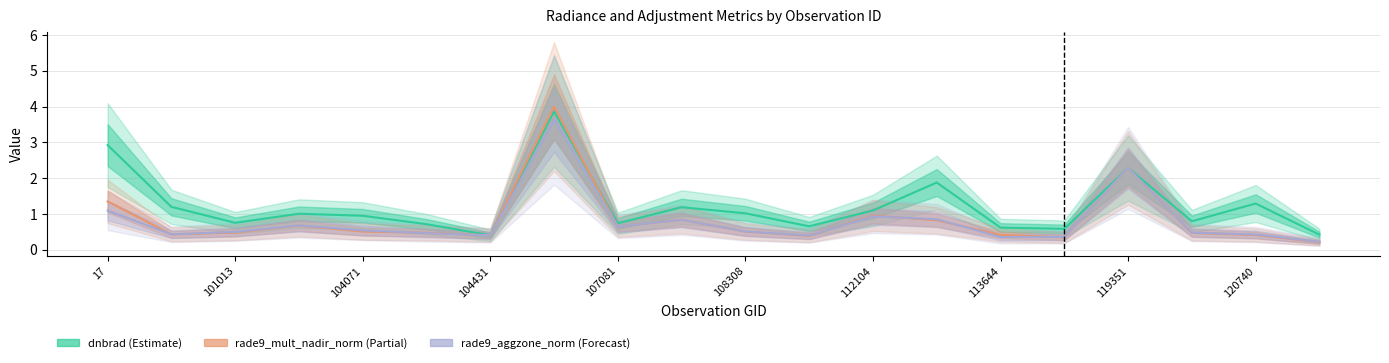

What is the sum of the dnbrad (Estimate) values at 17 and 19?

3.3